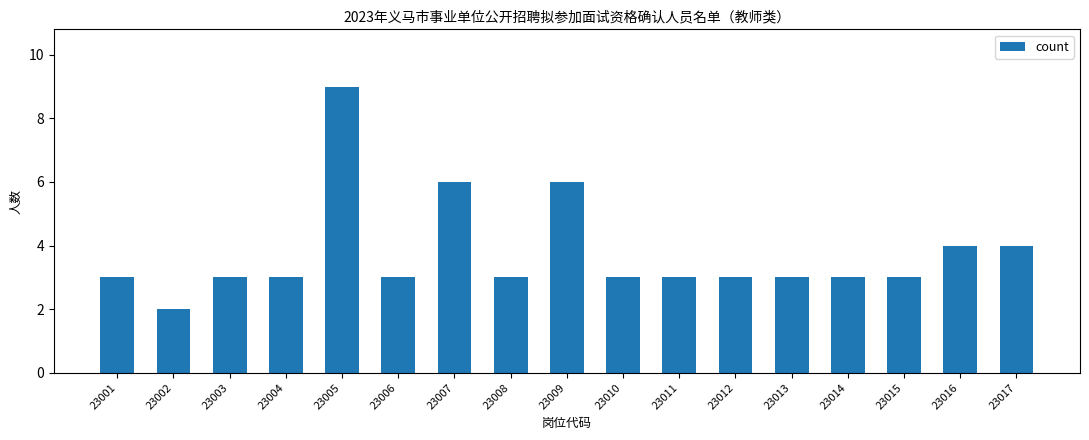

Approximately how many times larger is the value at 23016 compared to 23008?

1.3